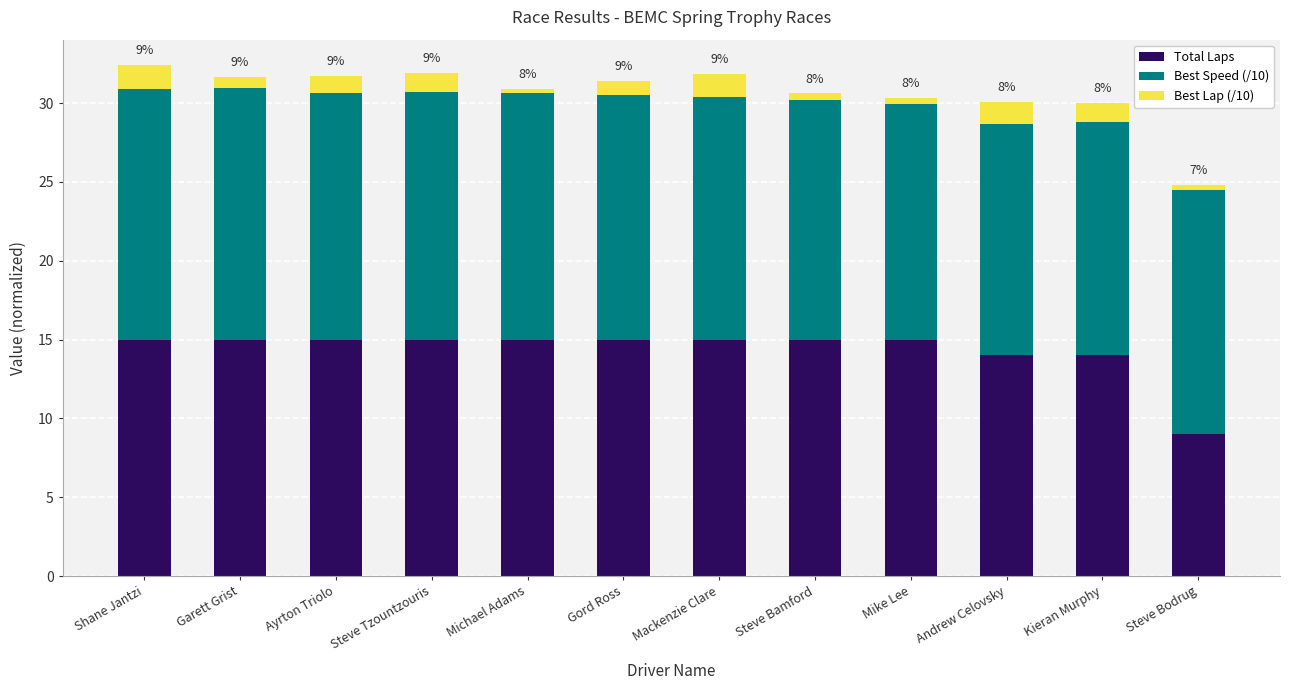

What is the minimum value for Total Laps?

9.0